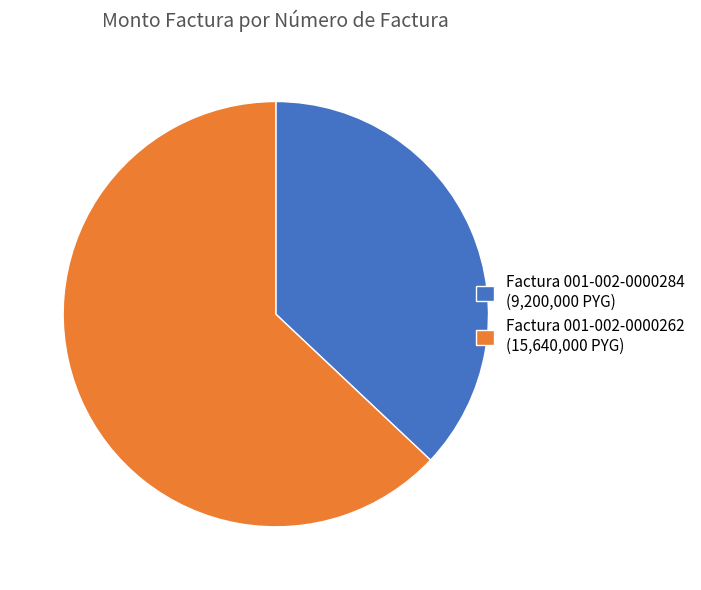

What is the majority slice?

Factura 001-002-0000262 (15,640,000 PYG)